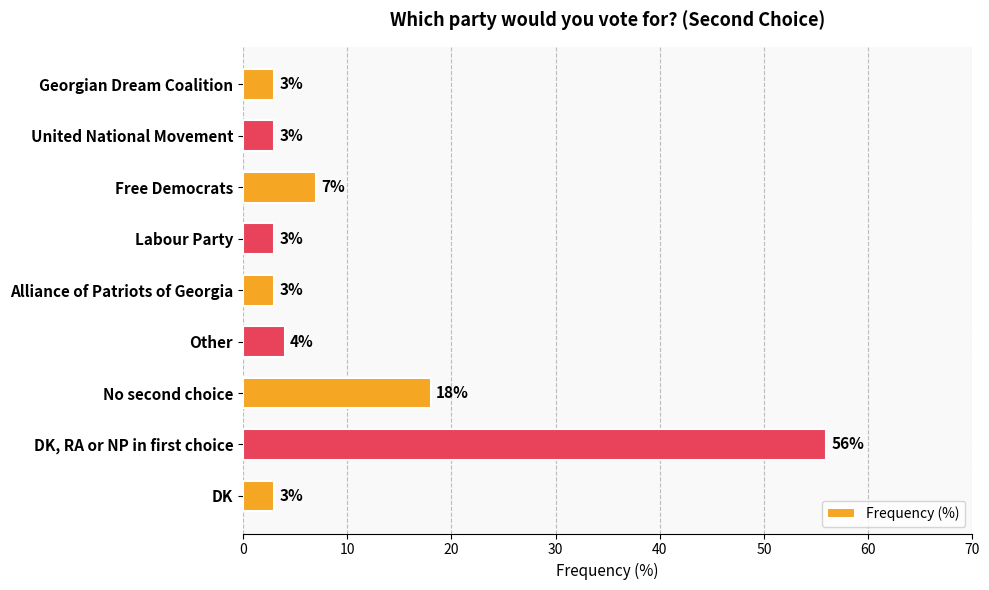

What is the difference between the maximum and minimum values?

53